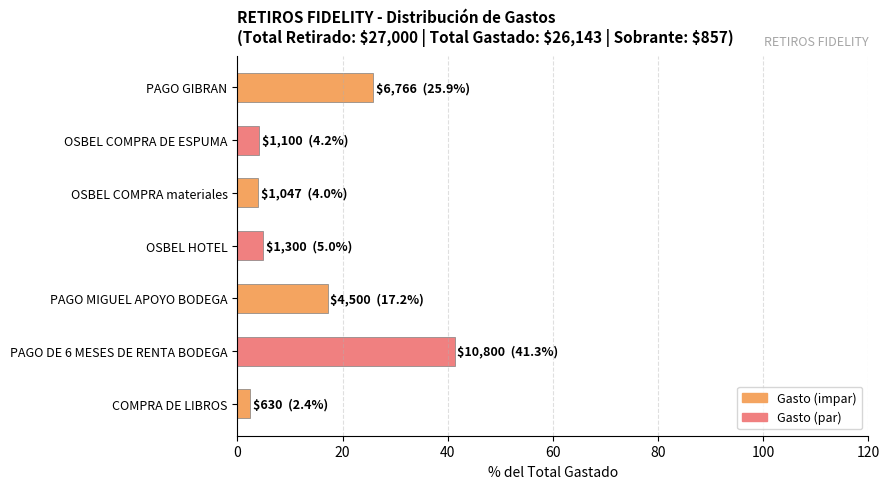

How many categories are shown in the chart?

7